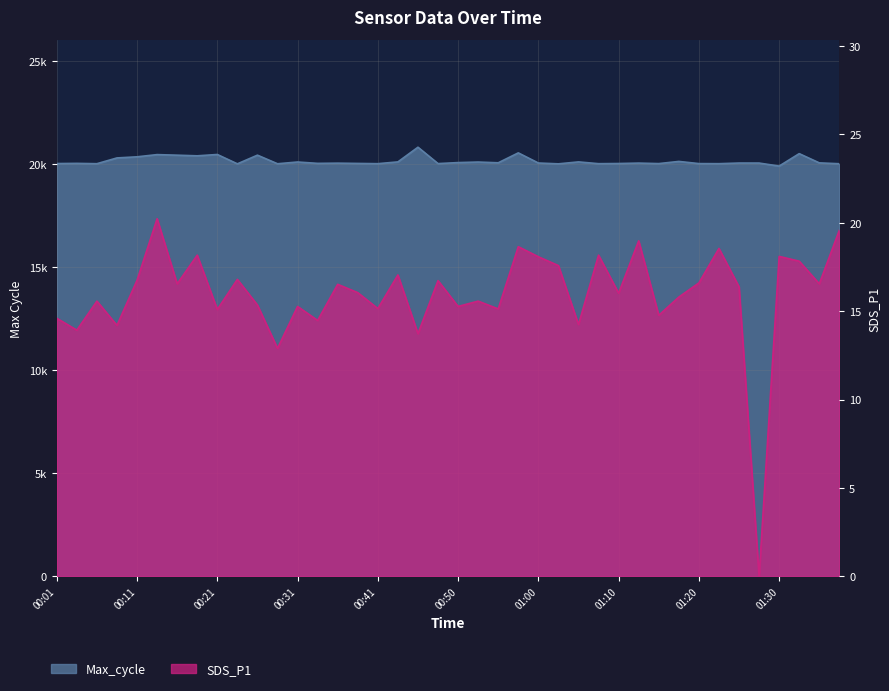

What are all the series names shown in the legend?

Max_cycle, SDS_P1